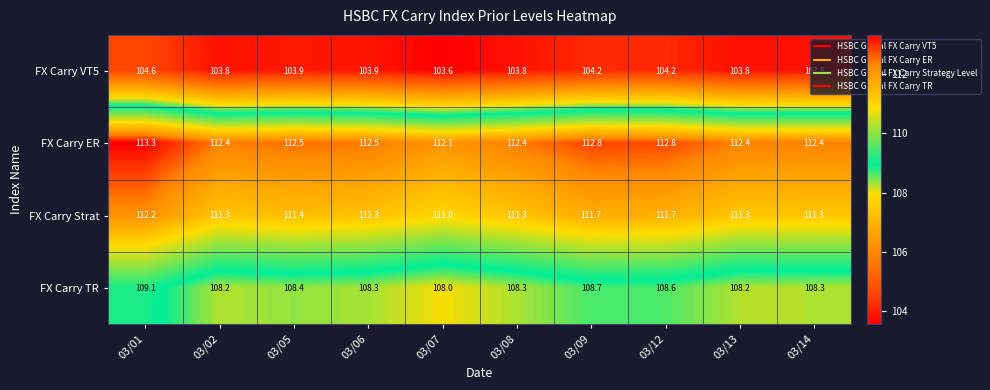

Which category has the highest value in the FX Carry VT5 series?

03/01